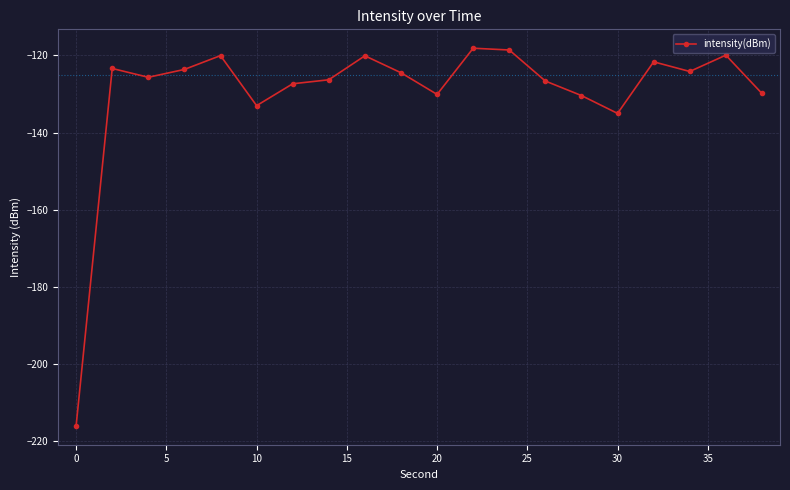

What is the value of the 11th point from the left?

-130.1